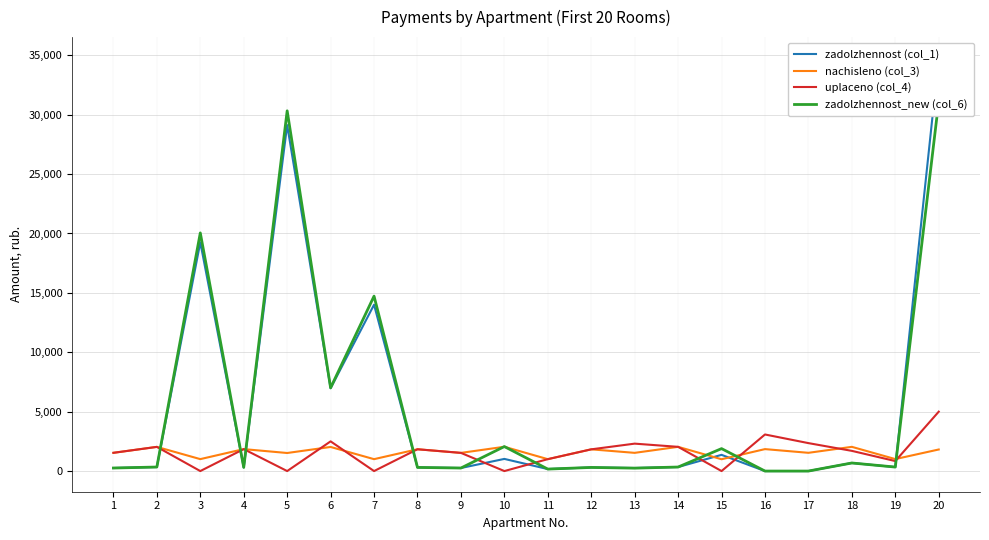

What is the difference between the highest and lowest values at 17?

2352.3